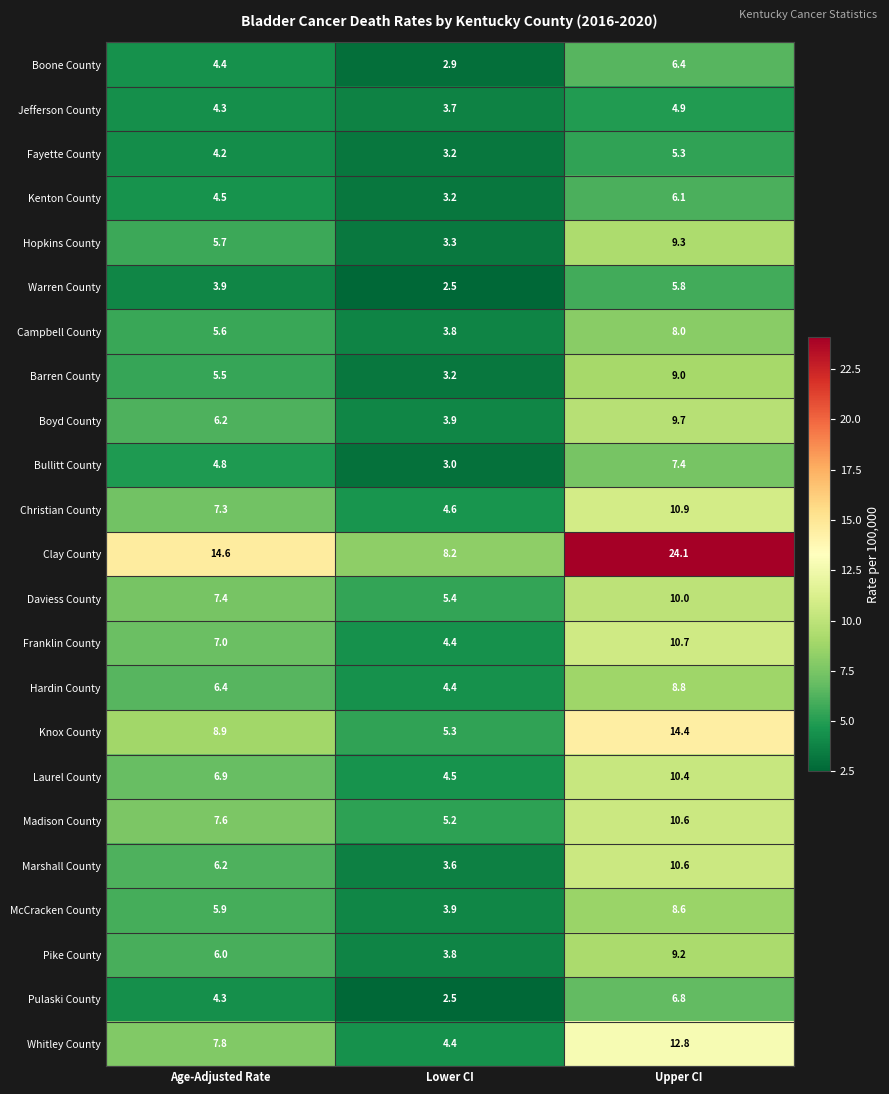

What is the spread (max minus min) of values at Upper CI?

19.2